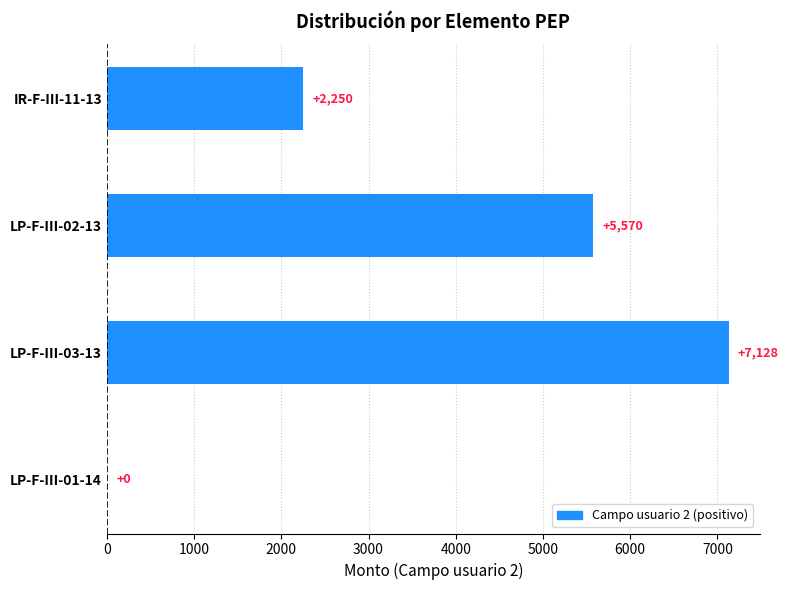

Are the bars horizontal?

Yes